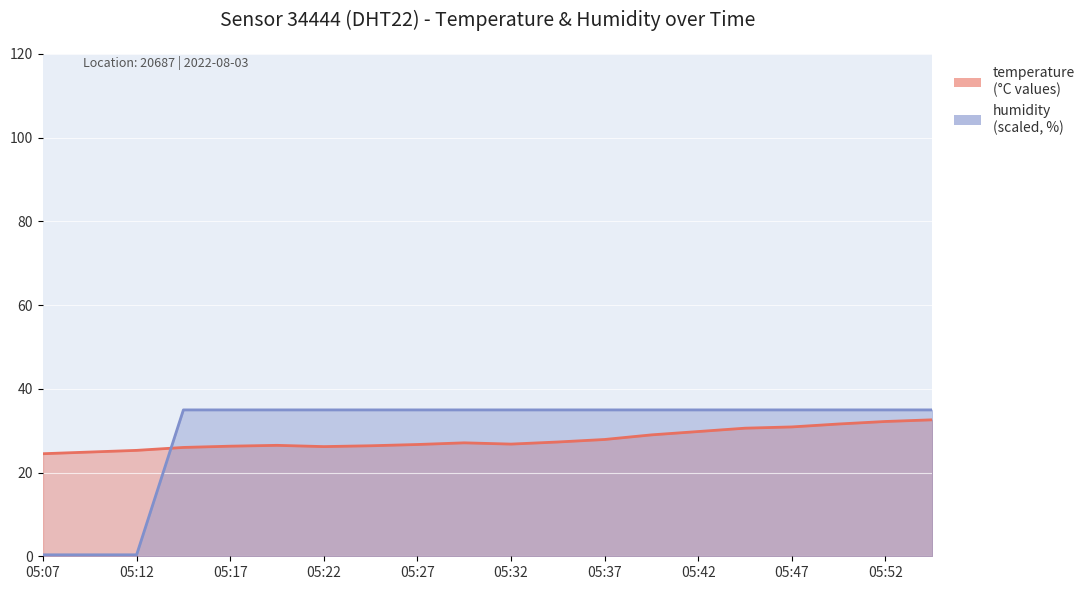

The value of temperature at 05:32 is 26.5. True or false?

True